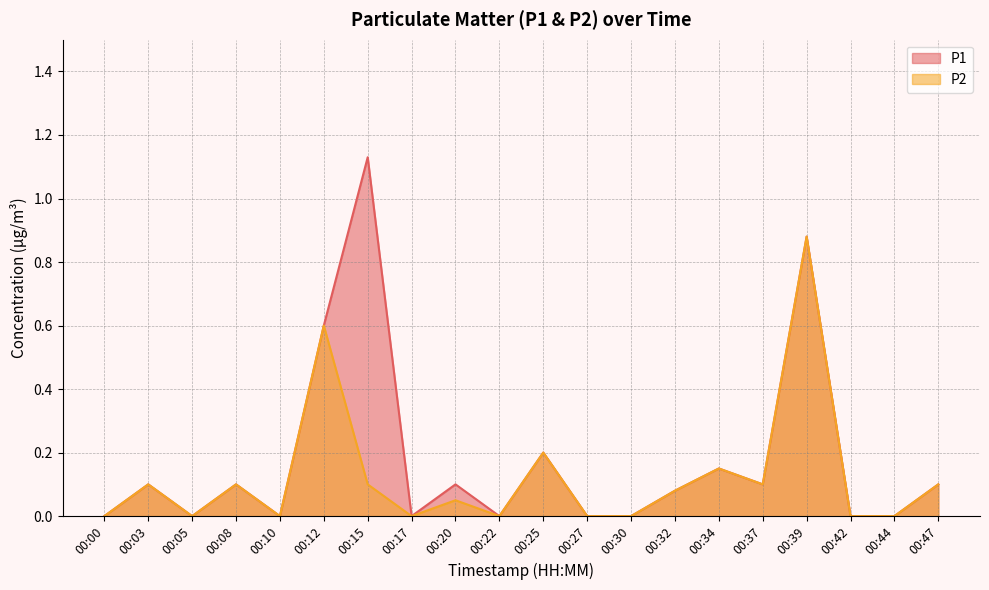

What are all the series names shown in the legend?

P1, P2